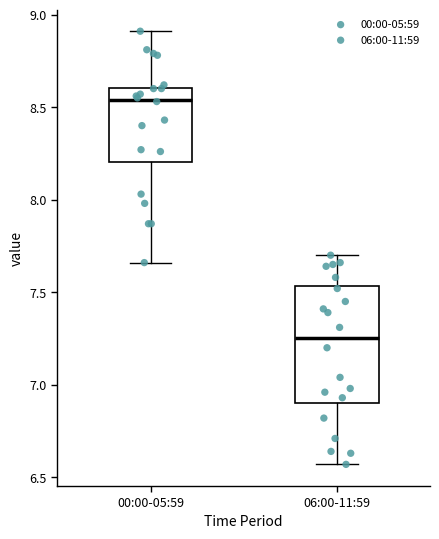

Comparing the boxes themselves (not the whiskers), which one is the tallest?

06:00-11:59